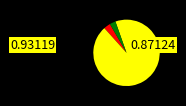

Is there a majority slice in this chart?

Yes